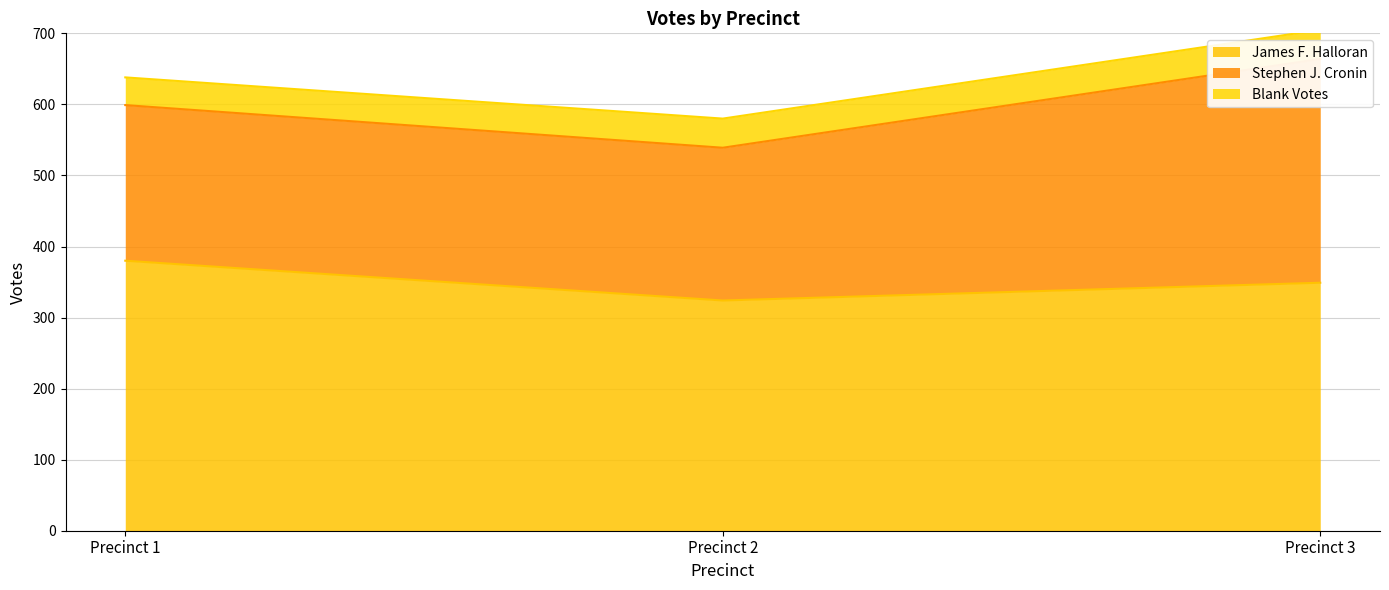

What is the sum of the James F. Halloran values at Precinct 3 and Precinct 2?

673